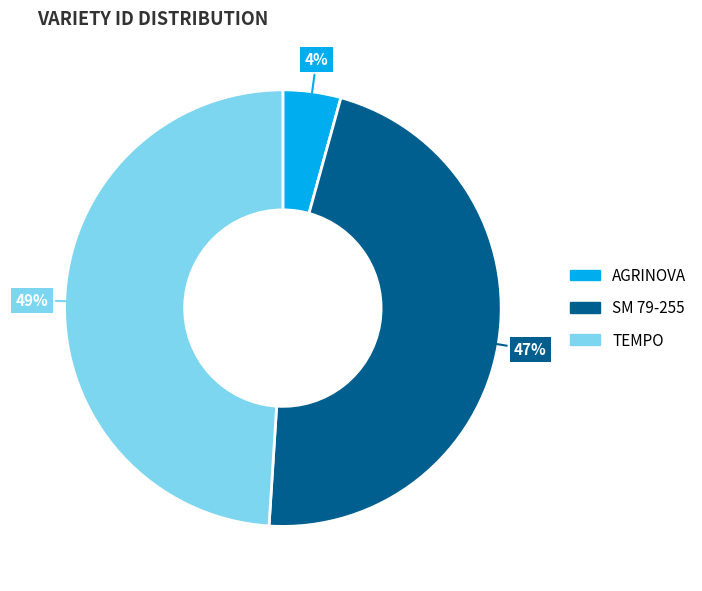

The SM 79-255 slice represents 58% of the pie. True or false?

False